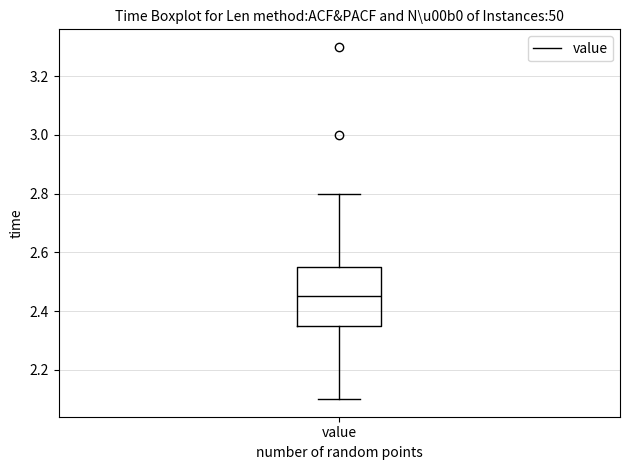

Transcribe this box plot: give where the median line is, the range the box spans, and where the two whiskers end, as read against the y-axis. The values are not printed on the chart, so give them approximately, as read against the axis.

median 2.46, box 2.36 to 2.56, whiskers 2.10 to 2.80